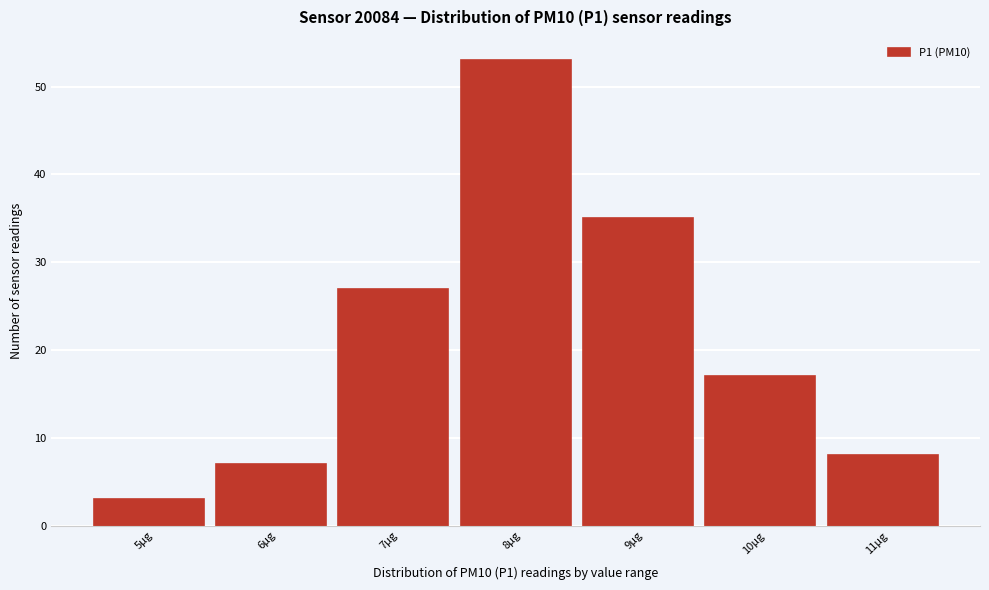

Reading left to right, transcribe all the data shown in this chart.

3	7	27	53	35	17	8